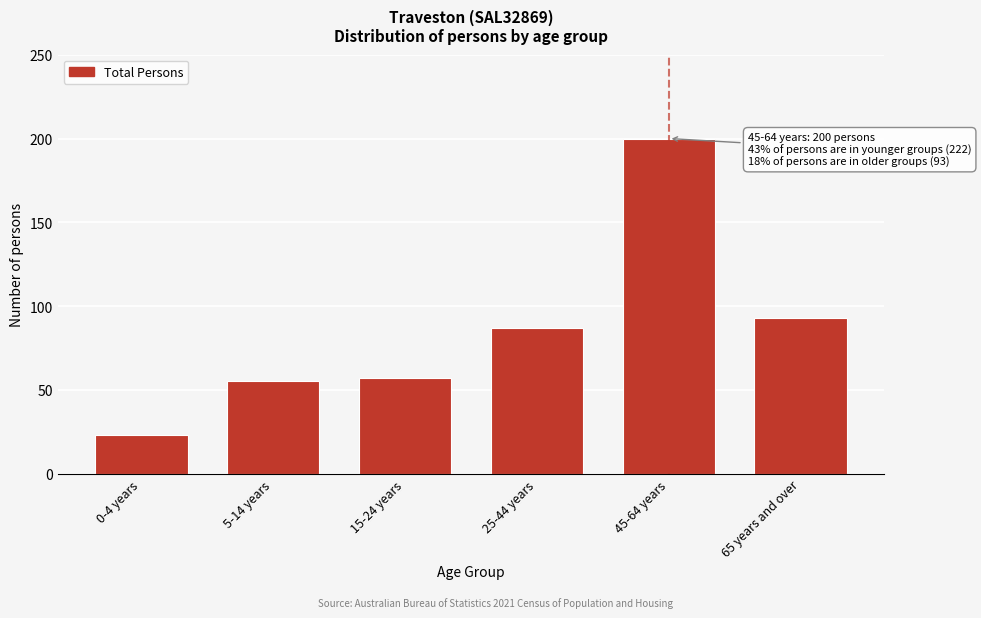

Reading left to right, transcribe all the data shown in this chart.

0-4 years=23	5-14 years=55	15-24 years=57	25-44 years=87	45-64 years=200	65 years and over=93